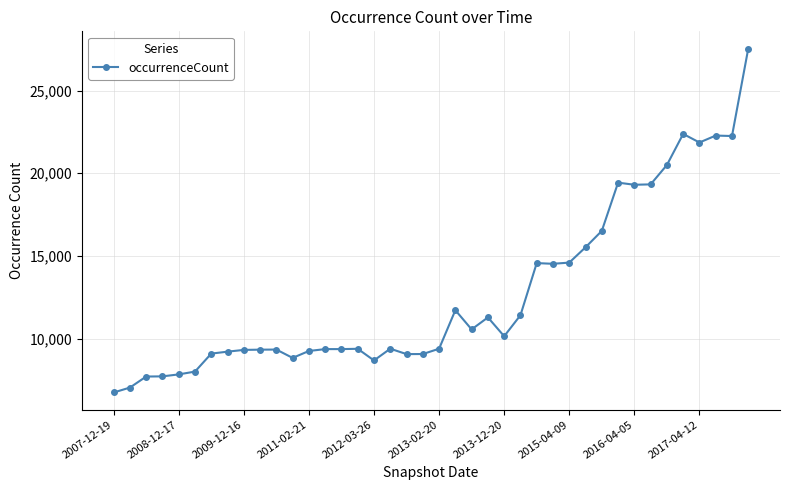

True or false: the data has more than 0 interior local peaks.

True